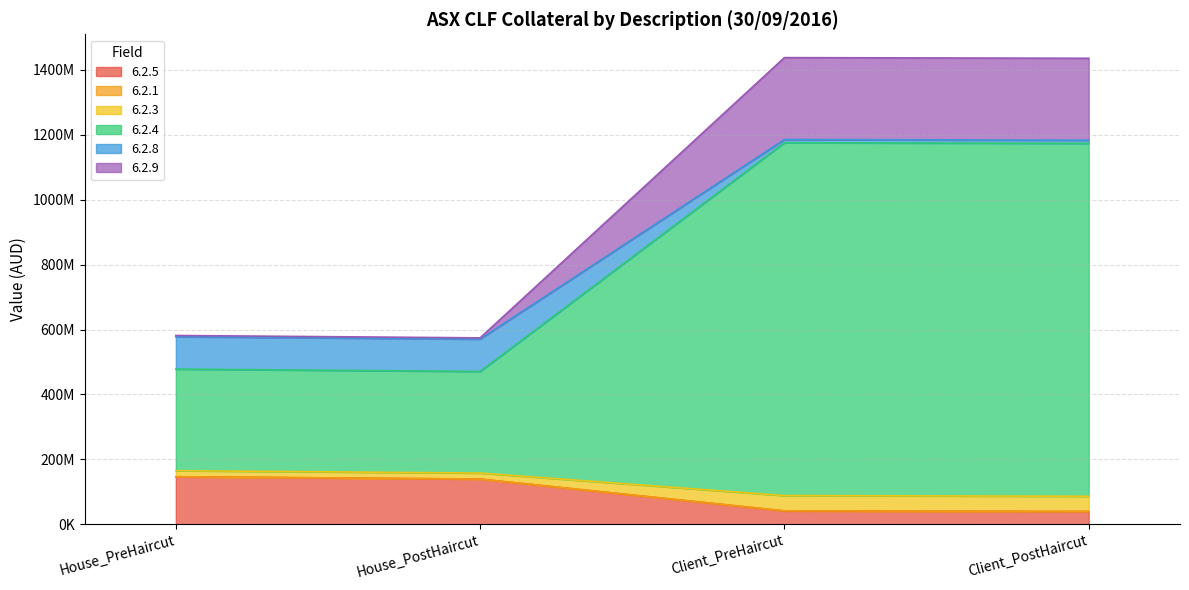

Does the chart have visible grid lines?

Yes